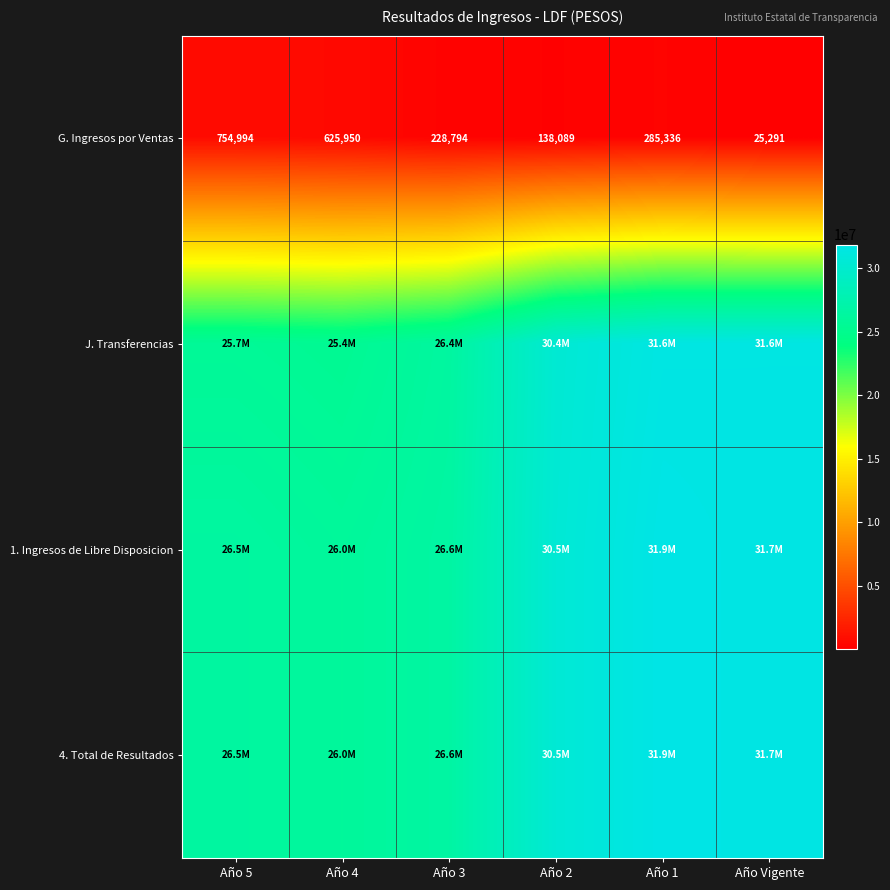

True or false: G. Ingresos por Ventas has a value of 148497 at Año 3.

False